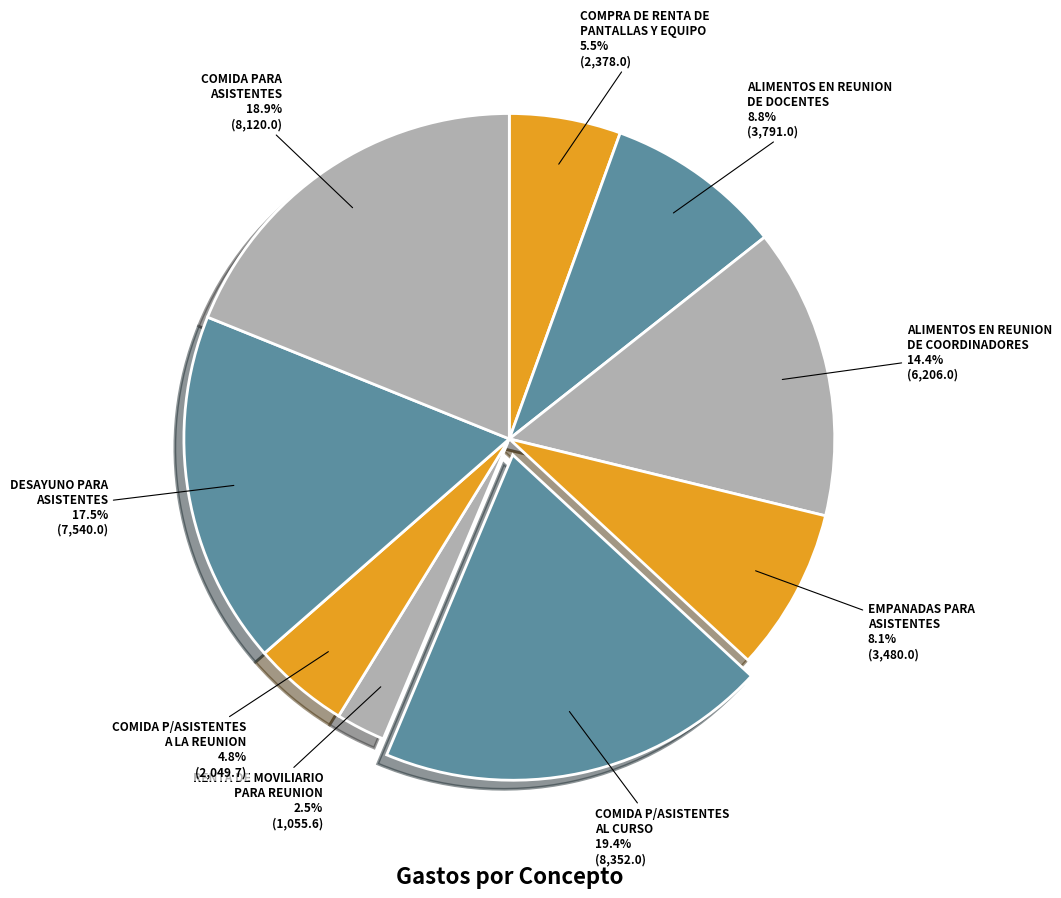

To the nearest percent, what is the difference between the largest and smallest slice percentages?

17%